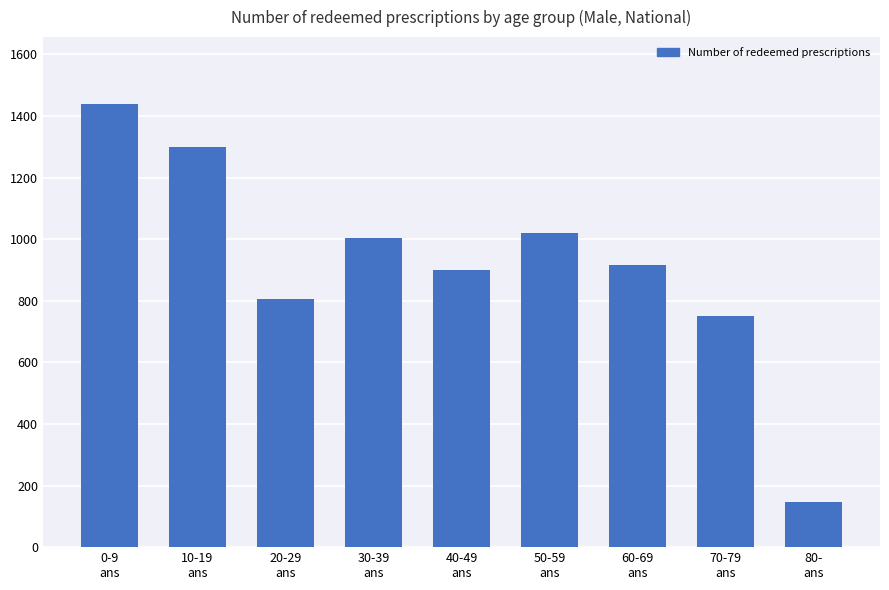

Rank the categories by value from highest to lowest.

0-9
ans, 10-19
ans, 50-59
ans, 30-39
ans, 60-69
ans, 40-49
ans, 20-29
ans, 70-79
ans, 80-
ans